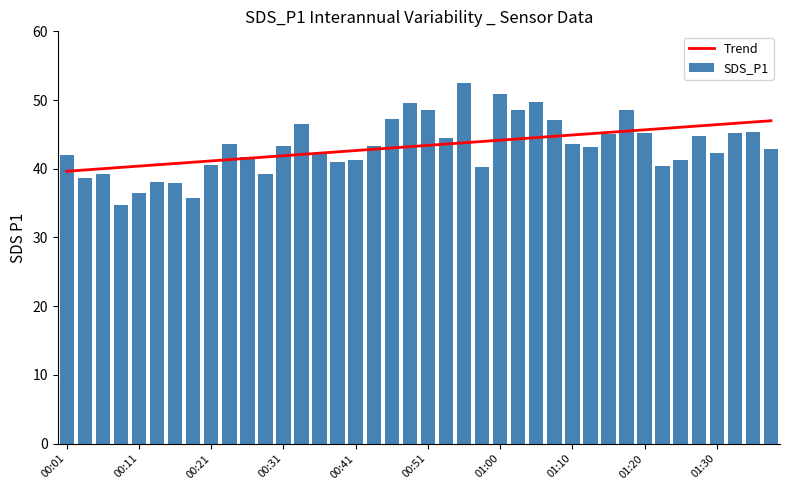

The value of Trend at 00:21 is 41.1. True or false?

True